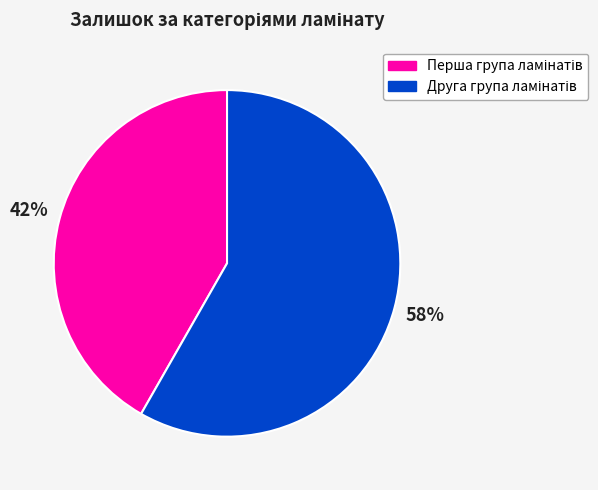

How many segments does this pie chart have?

2